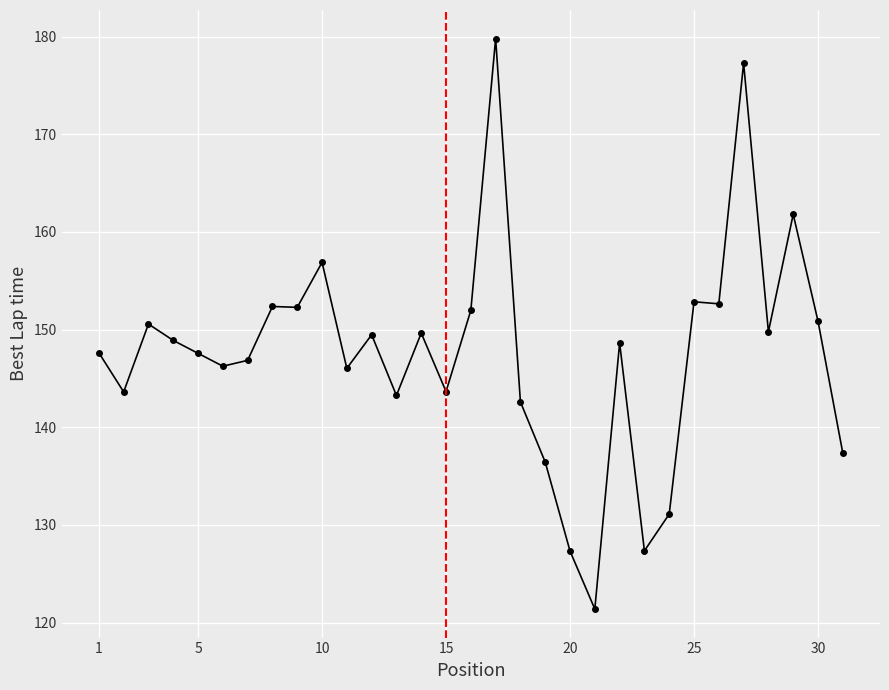

Does the chart display data point markers on the line(s)?

Yes